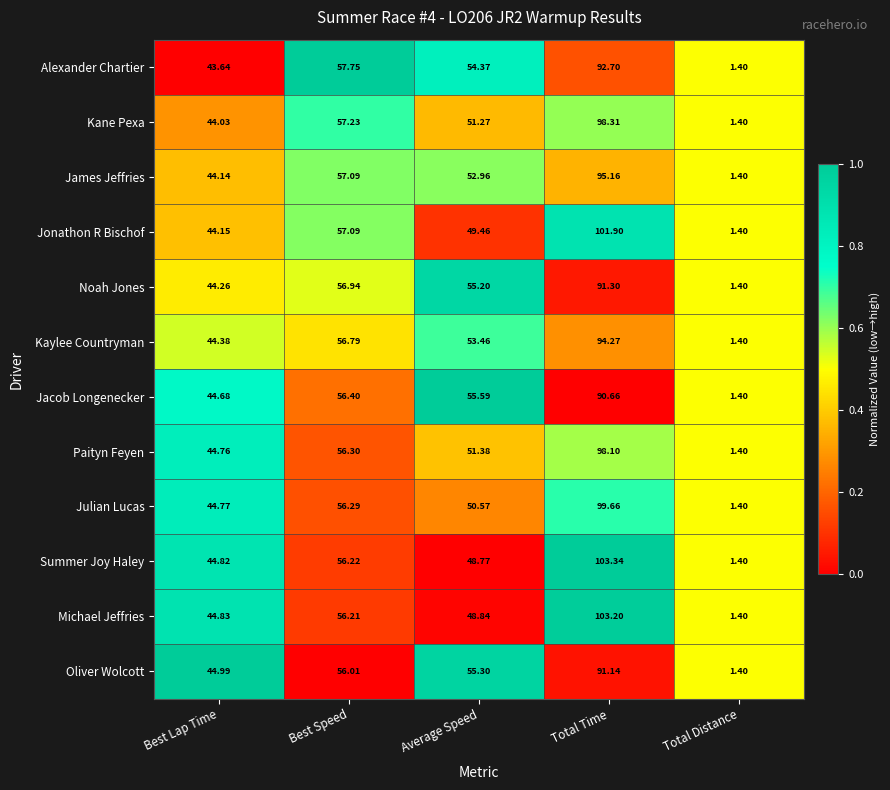

Which series has the widest spread of values?

Summer Joy Haley